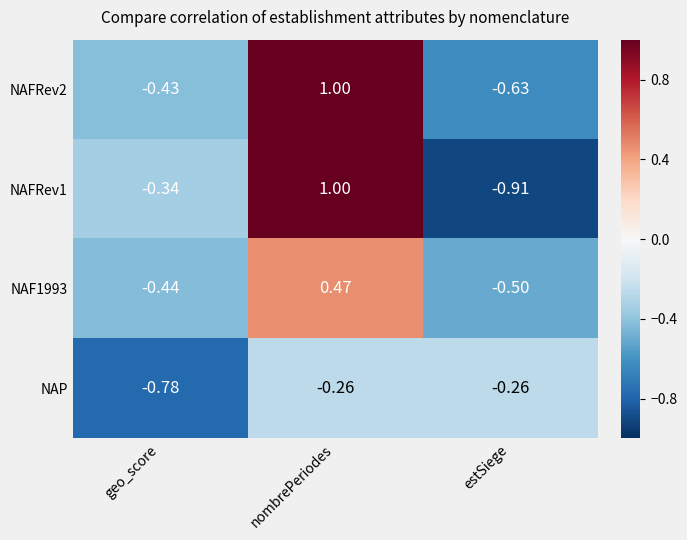

Between geo_score and nombrePeriodes, which series saw the biggest shift?

NAFRev2